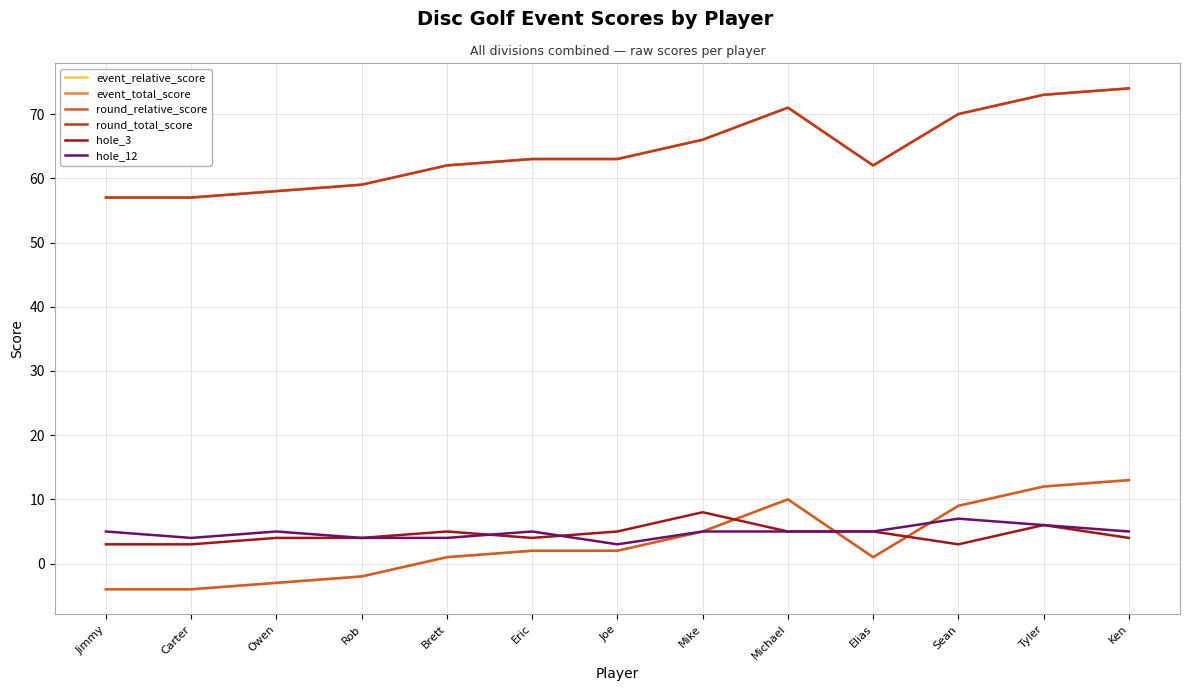

Does the chart have visible grid lines?

Yes